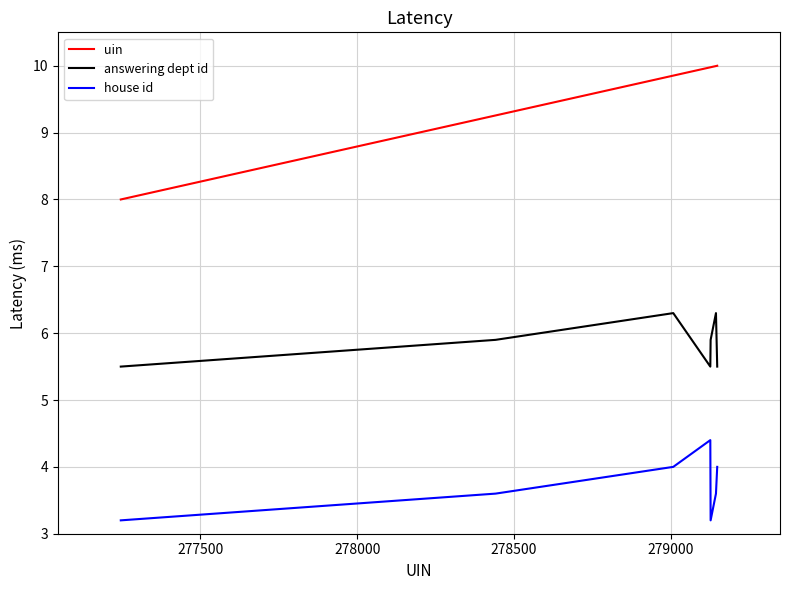

How many interior local valleys does the house id series have?

1